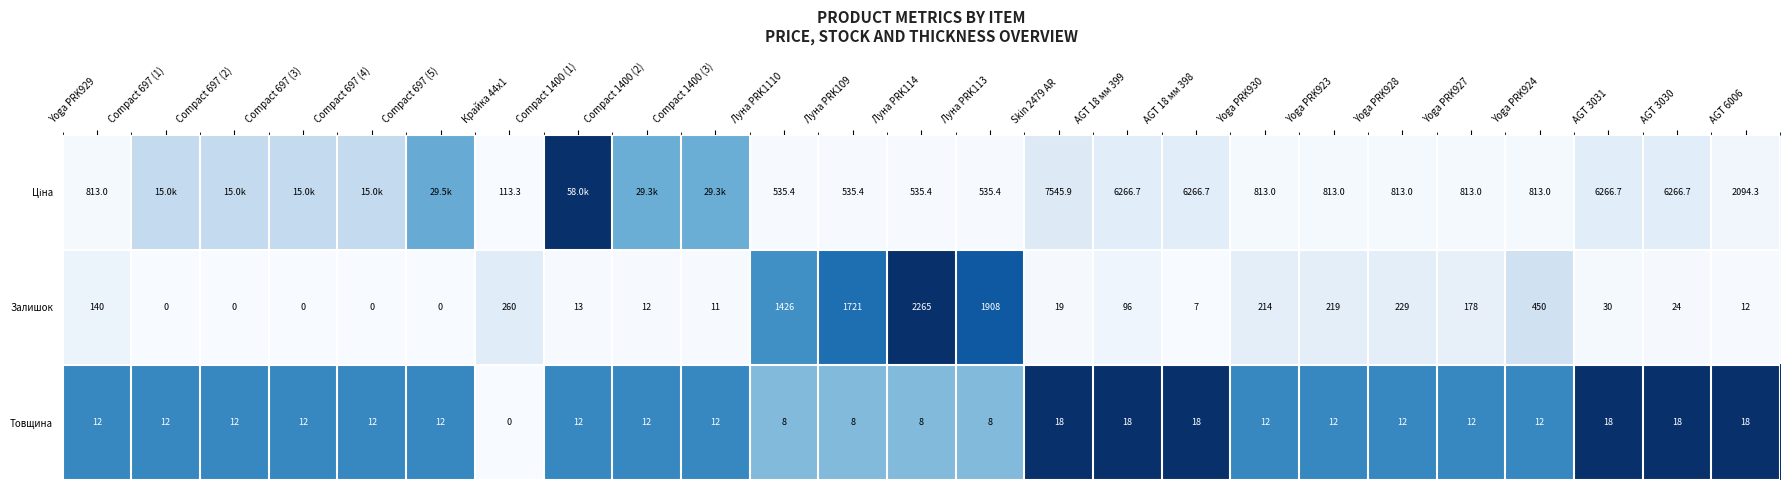

Is the value of Товщина at Yoga PRK924 greater than the value of Залишок at Compact 697 (3)?

Yes